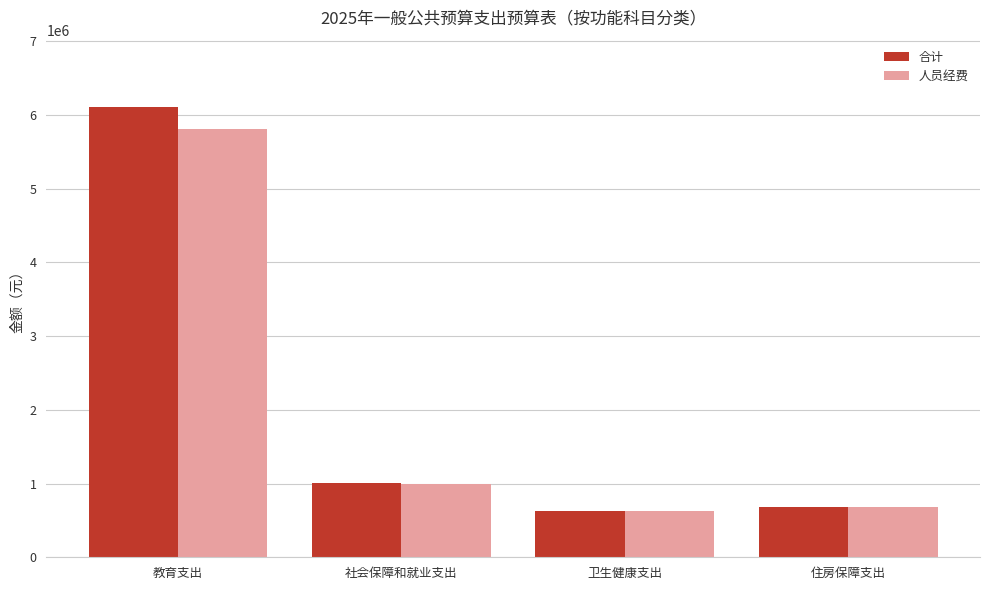

Which series changed the most between 教育支出 and 住房保障支出?

合计